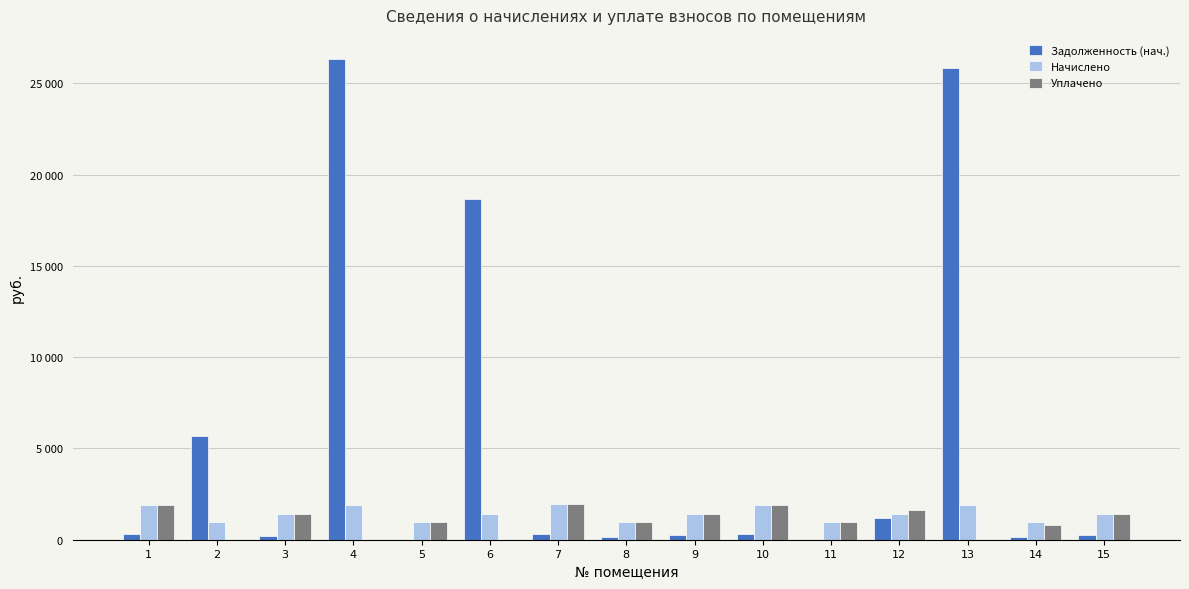

At 13, list the series in order from smallest to largest.

Уплачено, Начислено, Задолженность (нач.)